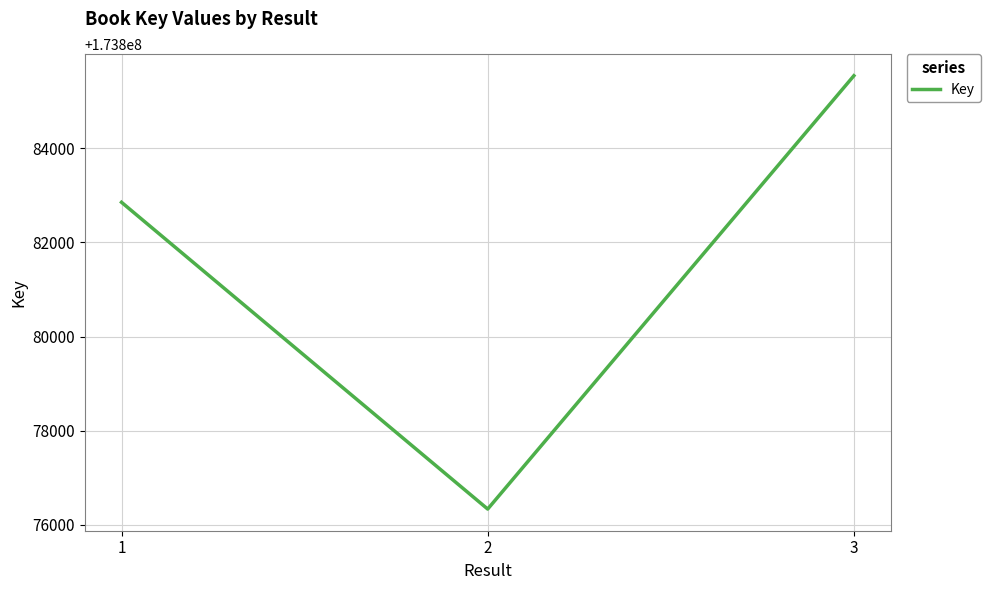

Count the number of data series in this chart.

1